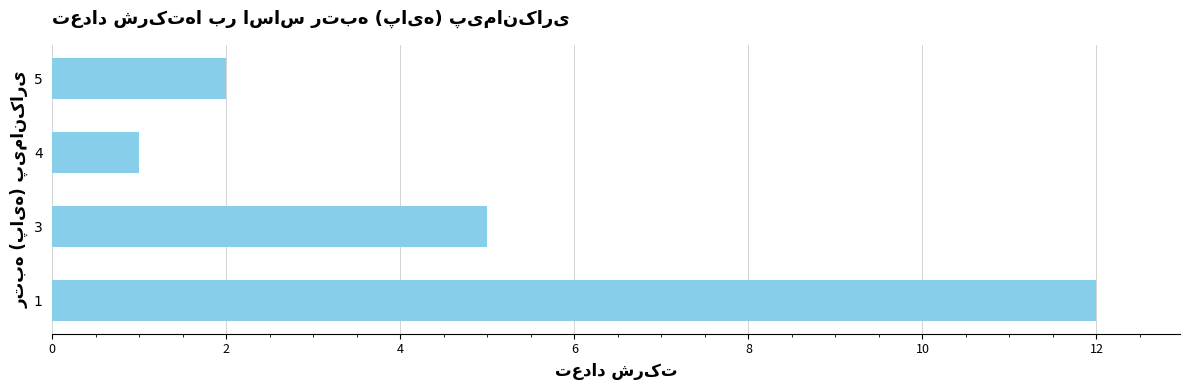

What is the change in value from 3 to 5?

-3